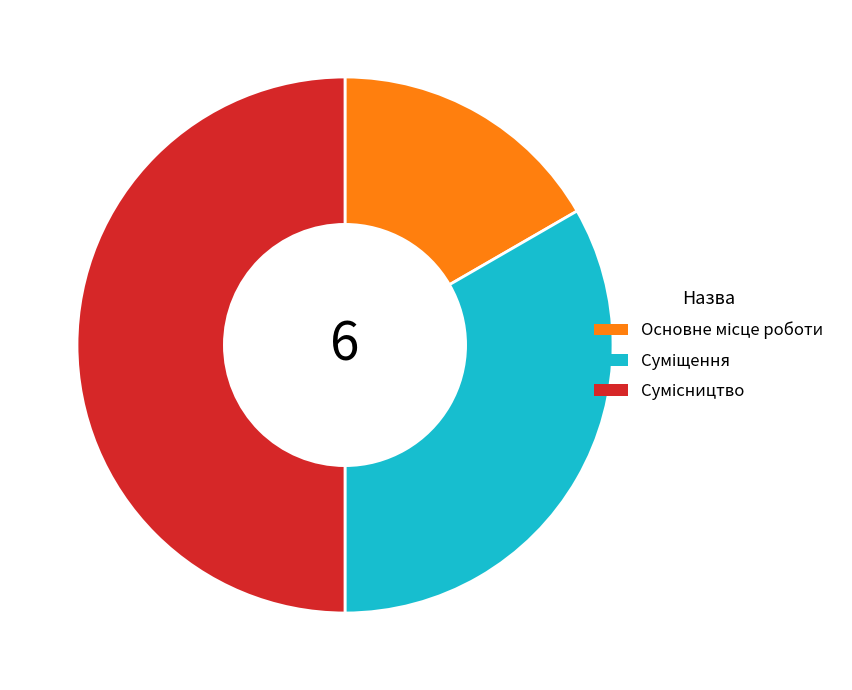

Count the number of slices in the pie.

3